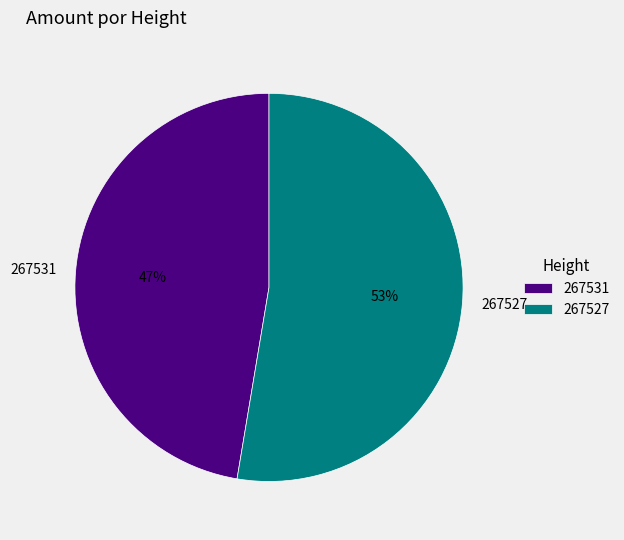

Which has a higher value, 267531 or 267527?

267527